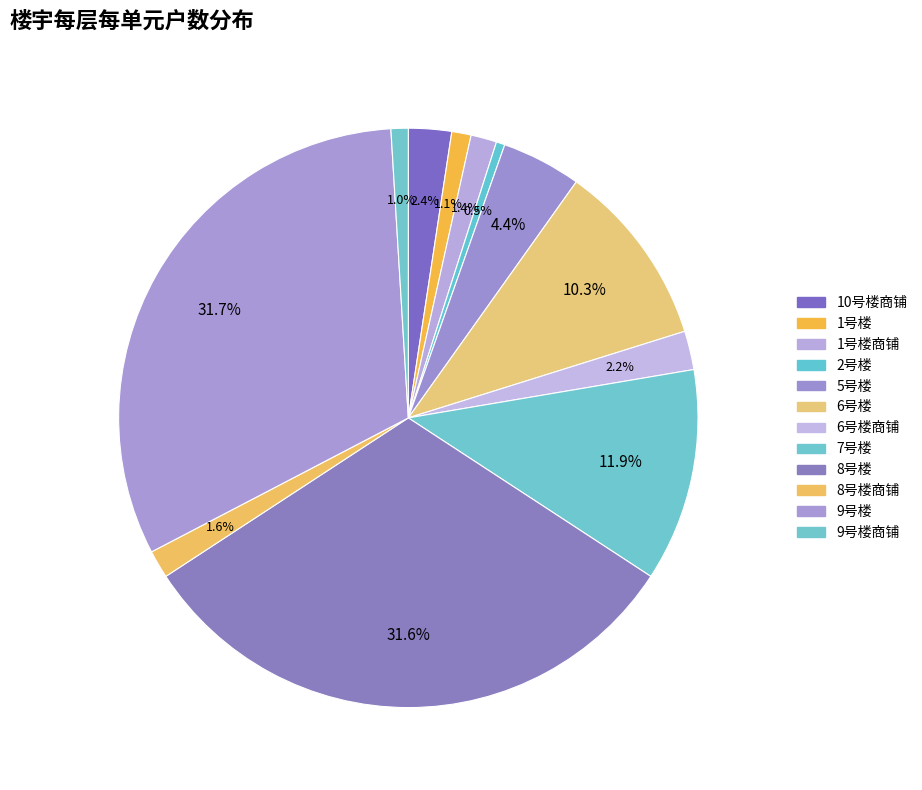

The 9号楼 slice represents 32% of the pie. True or false?

True